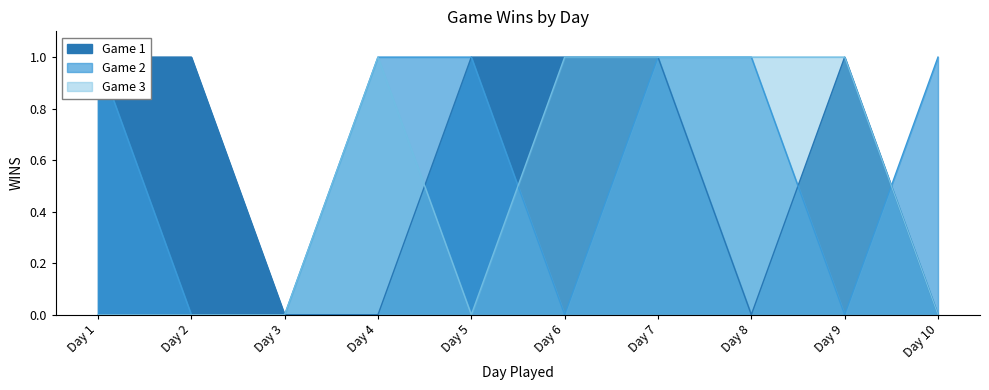

What is the difference between the maximum and minimum values in the Game 1 series?

1